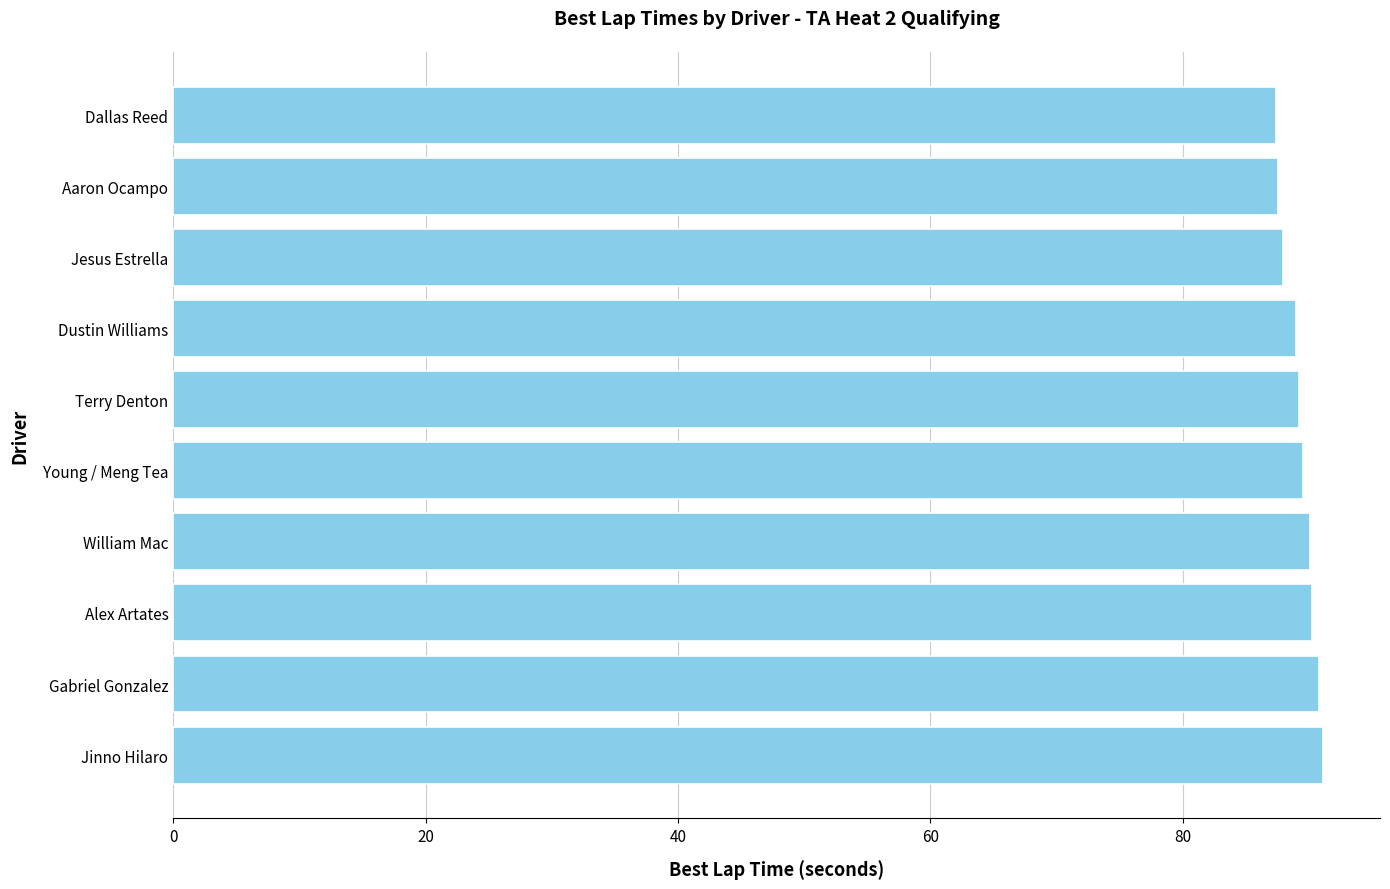

What is the approximate value at Terry Denton?

89.2